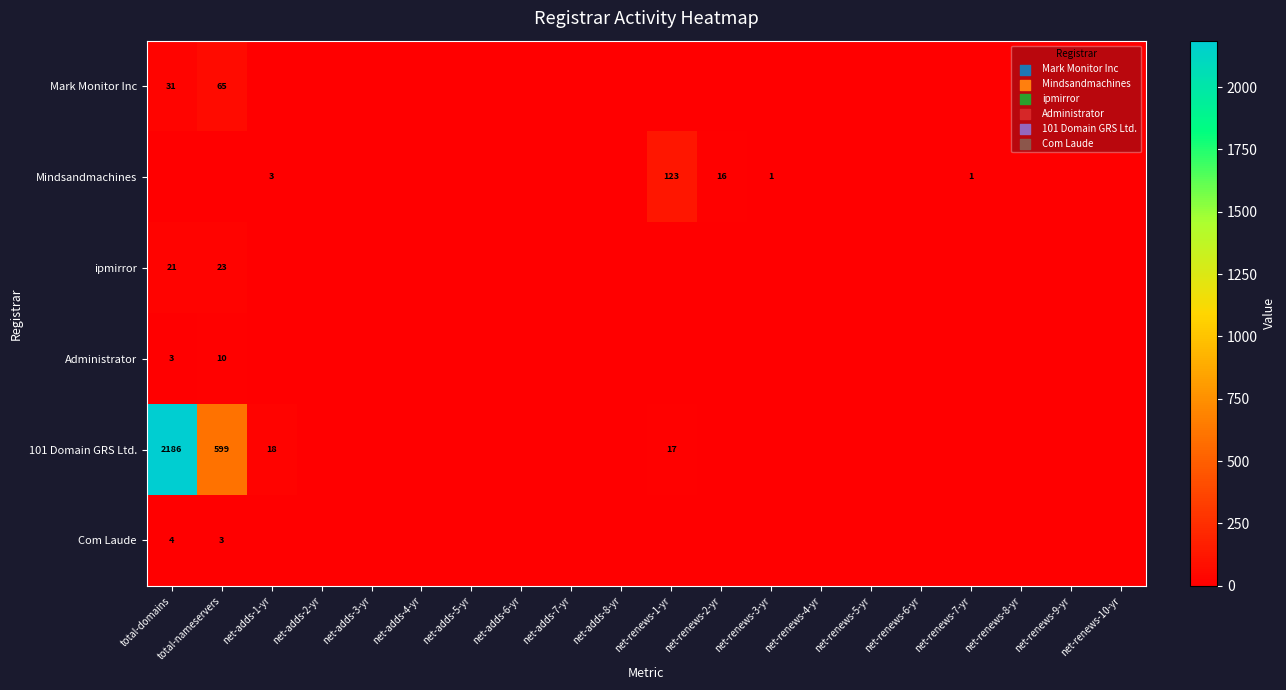

The value of Mindsandmachines at net-renews-3-yr is 2. True or false?

False